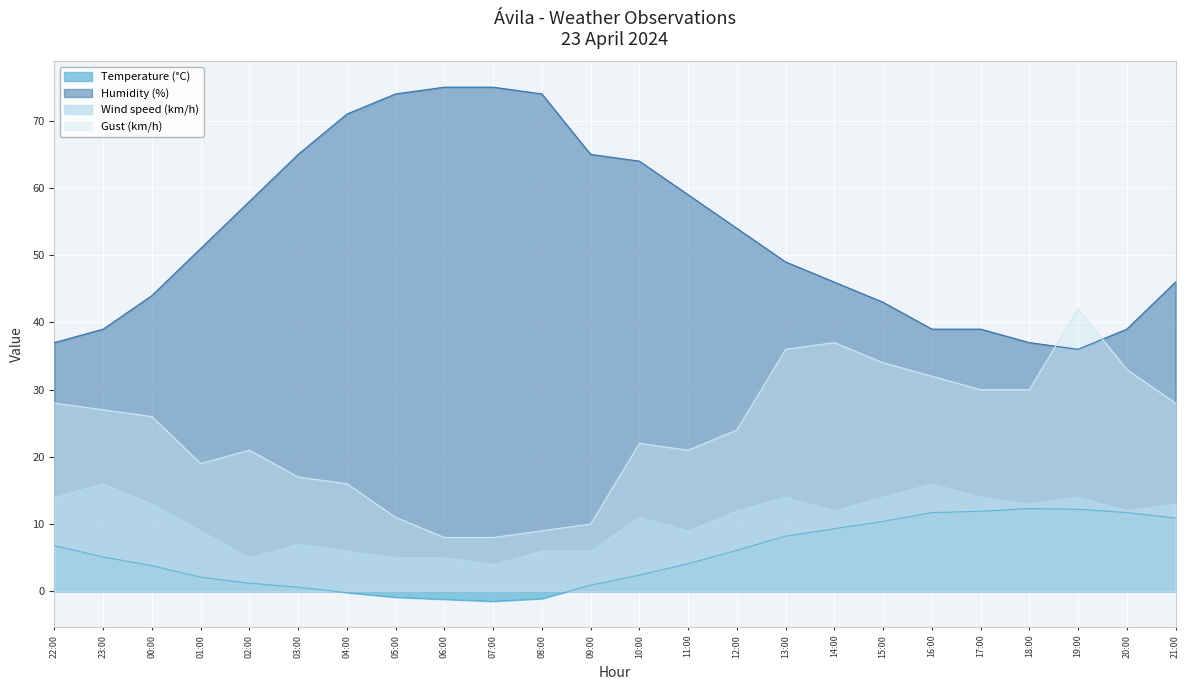

Is the value of Temperature (°C) at 10:00 greater than the value of Humidity (%) at 21:00?

No